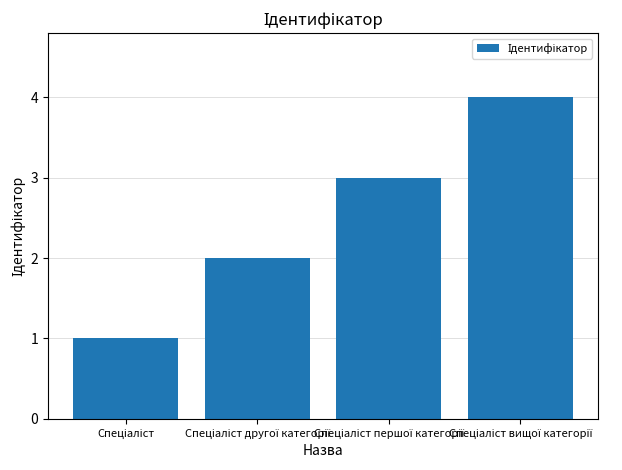

What is the difference between the maximum and minimum values?

3